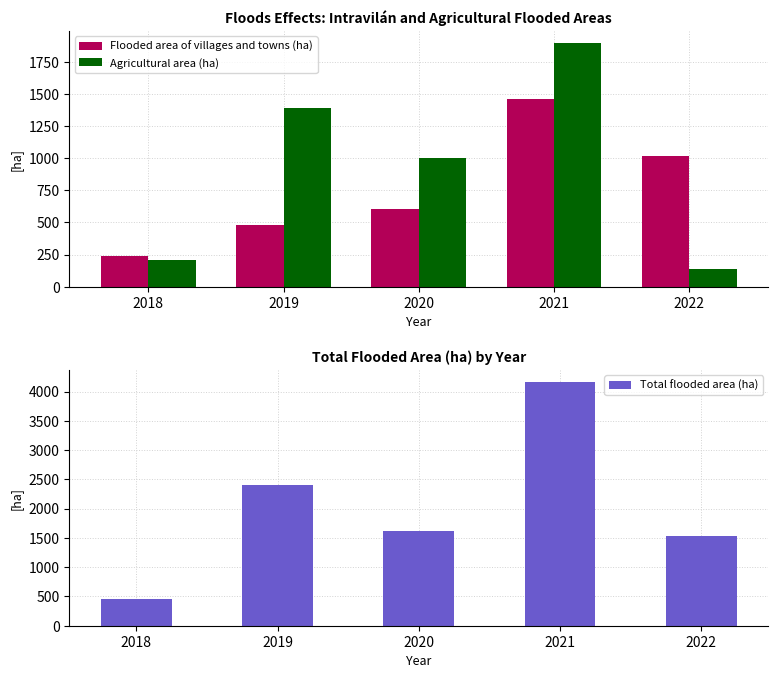

Which series changed the most between 2020 and 2021?

Total flooded area (ha)